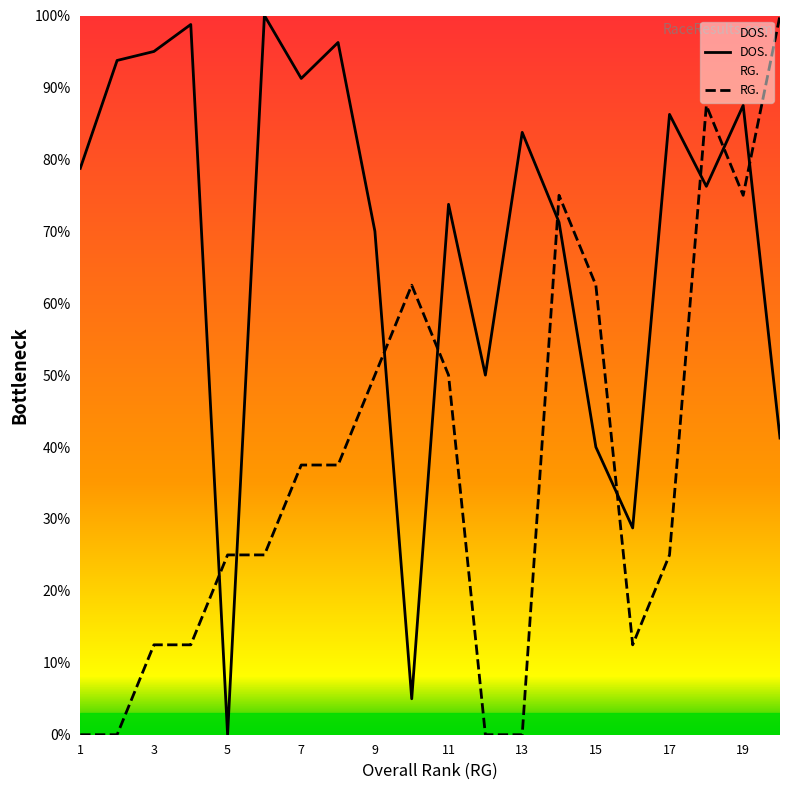

Reading left to right, extract all data points from this chart.

DOS.: 78.8	93.8	95.0	98.8	0.0	100.0	91.2	96.2	70.0	5.0	73.8	50.0	83.8	71.2	40.0	28.7	86.2	76.2	87.5	41.2
RG.: 0.0	0.0	12.5	12.5	25.0	25.0	37.5	37.5	50.0	62.5	50.0	0.0	0.0	75.0	62.5	12.5	25.0	87.5	75.0	100.0